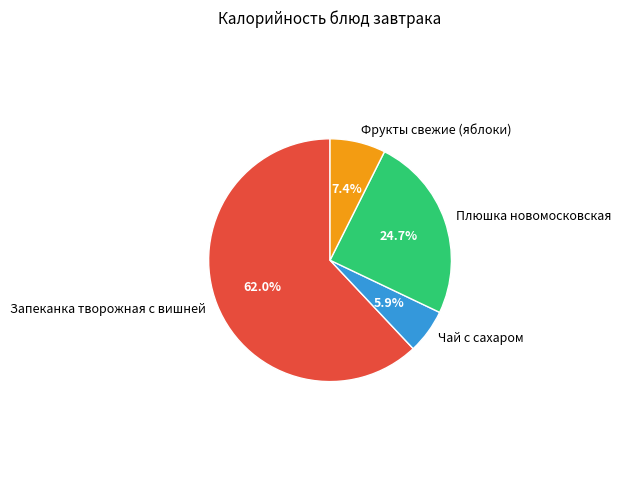

What is the largest slice in the pie chart?

Запеканка творожная с вишней